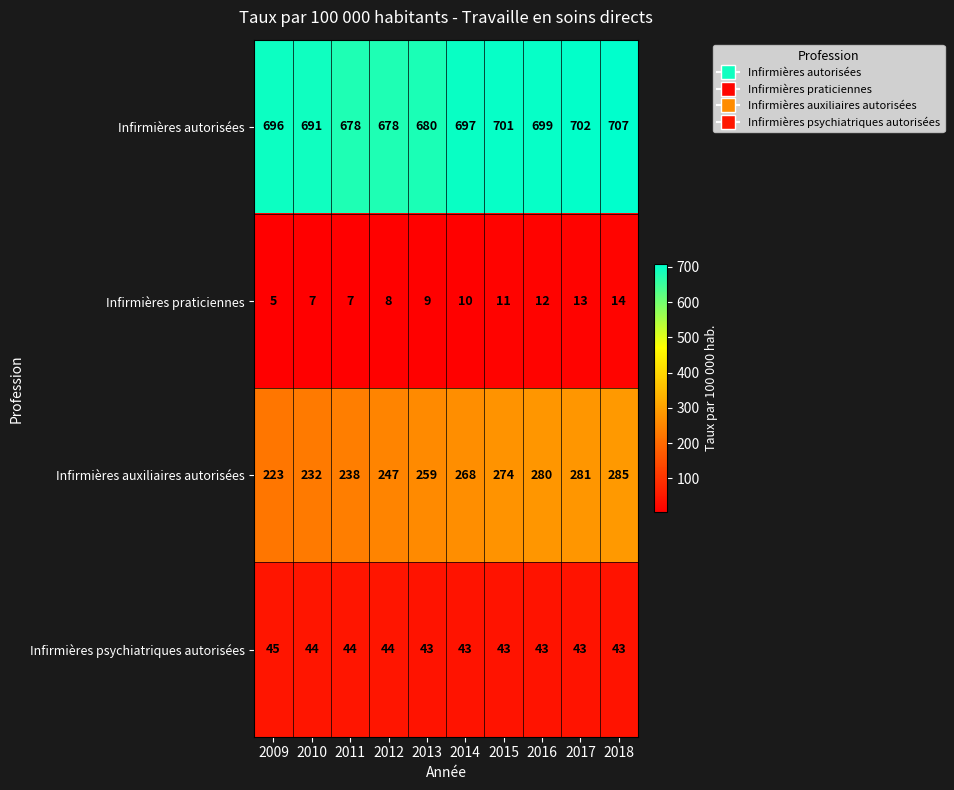

Which series has the largest range (max minus min)?

Infirmières auxiliaires autorisées